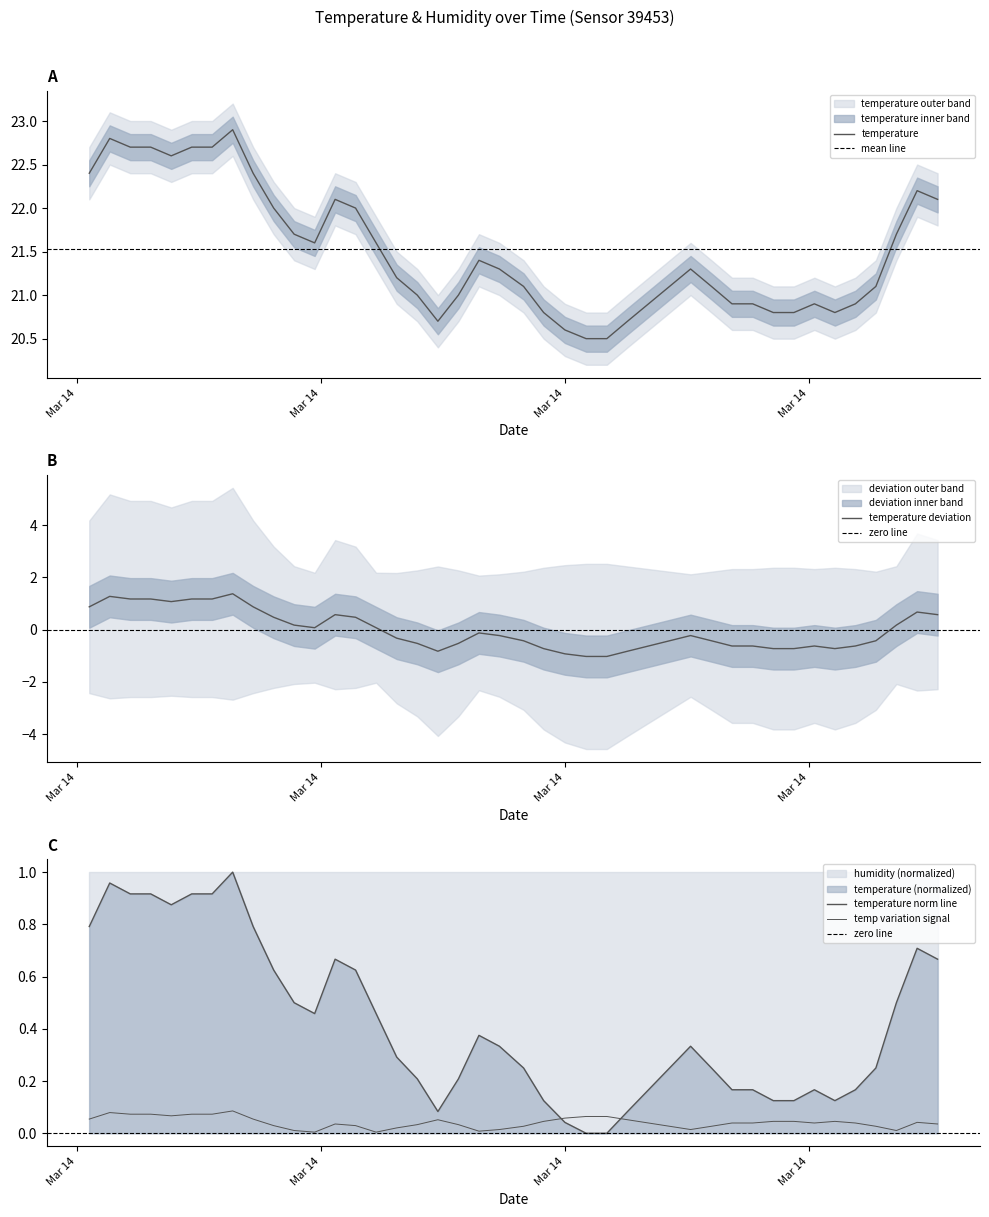

At which label does the data first exceed 21?

2023-03-14T00:03:03